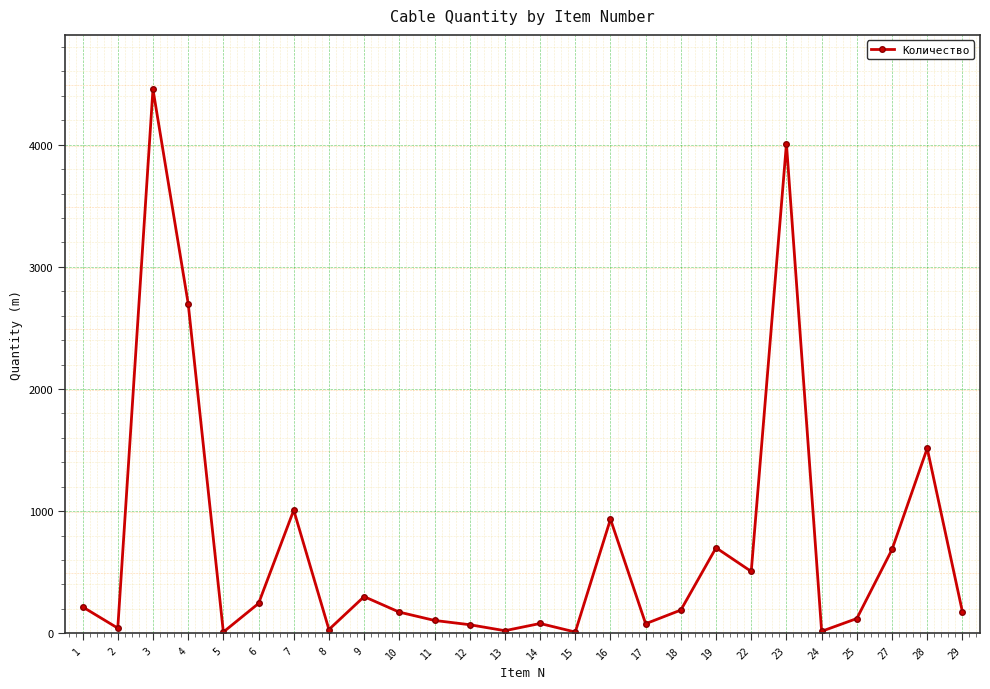

What is the smallest value displayed?

10.0